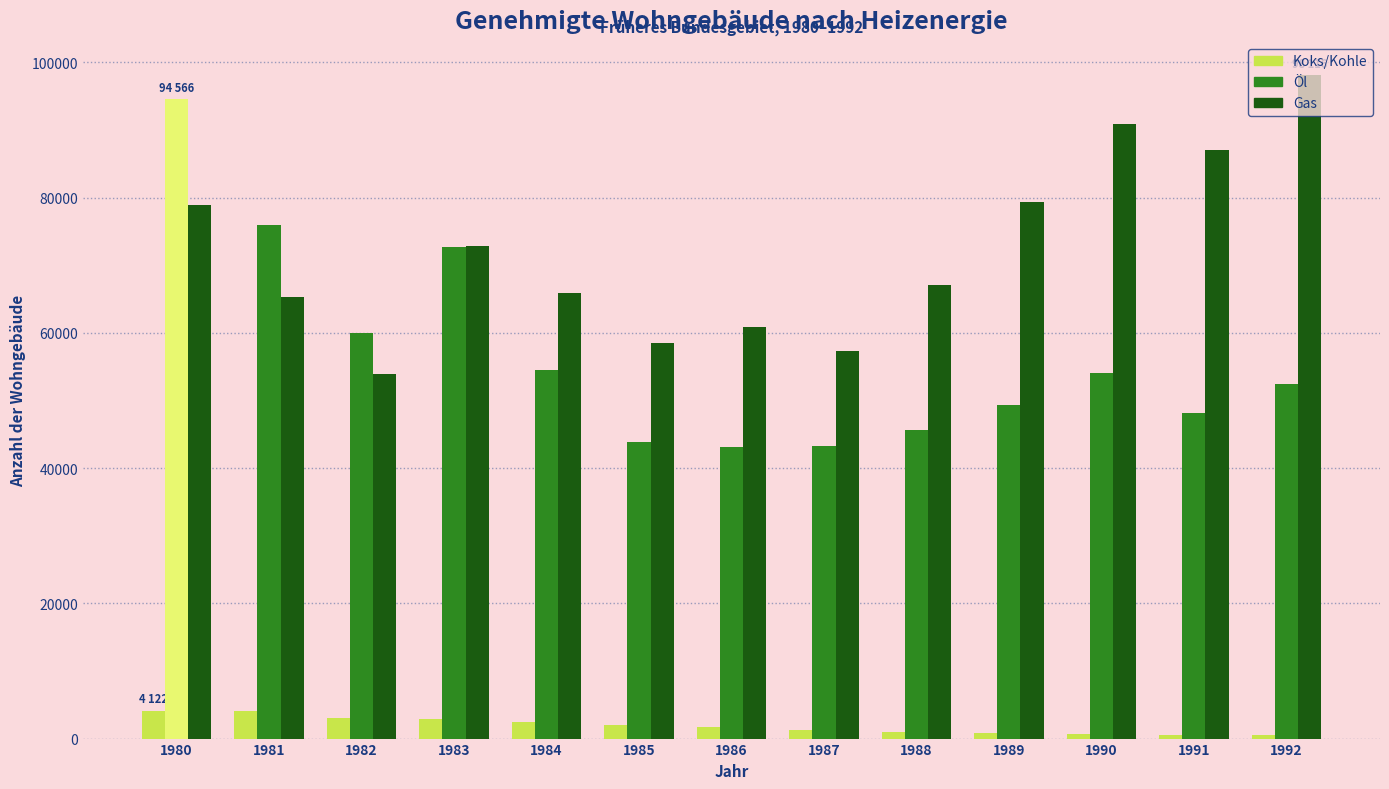

Which series has the largest range (max minus min)?

Öl